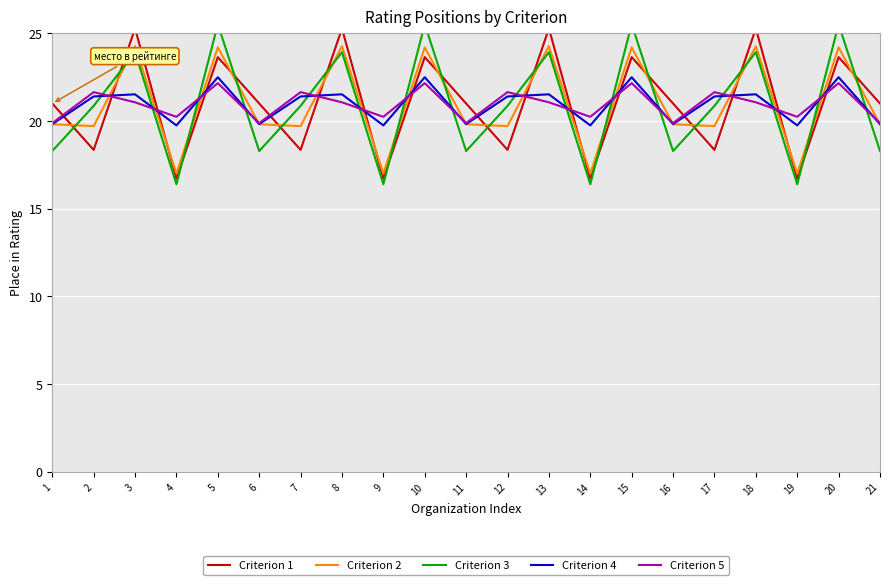

Rank the series at 5 from highest to lowest value.

Criterion 3, Criterion 2, Criterion 1, Criterion 4, Criterion 5